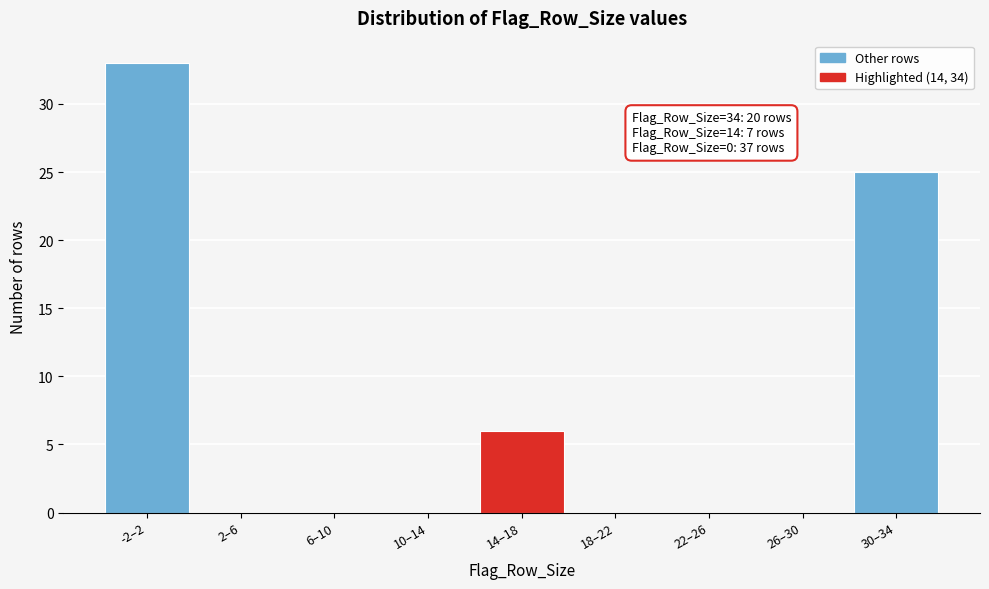

Reading left to right, extract all data points from this chart.

-2–2=33	2–6=0	6–10=0	10–14=0	14–18=6	18–22=0	22–26=0	26–30=0	30–34=25